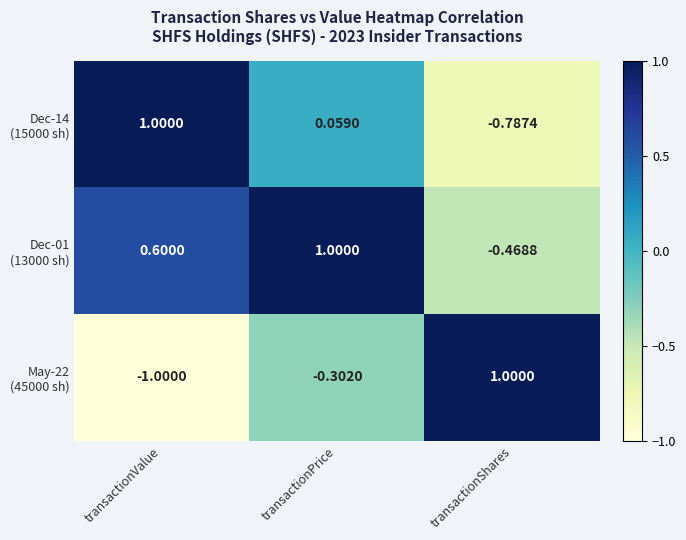

At which category is the sum across all series the highest?

transactionPrice